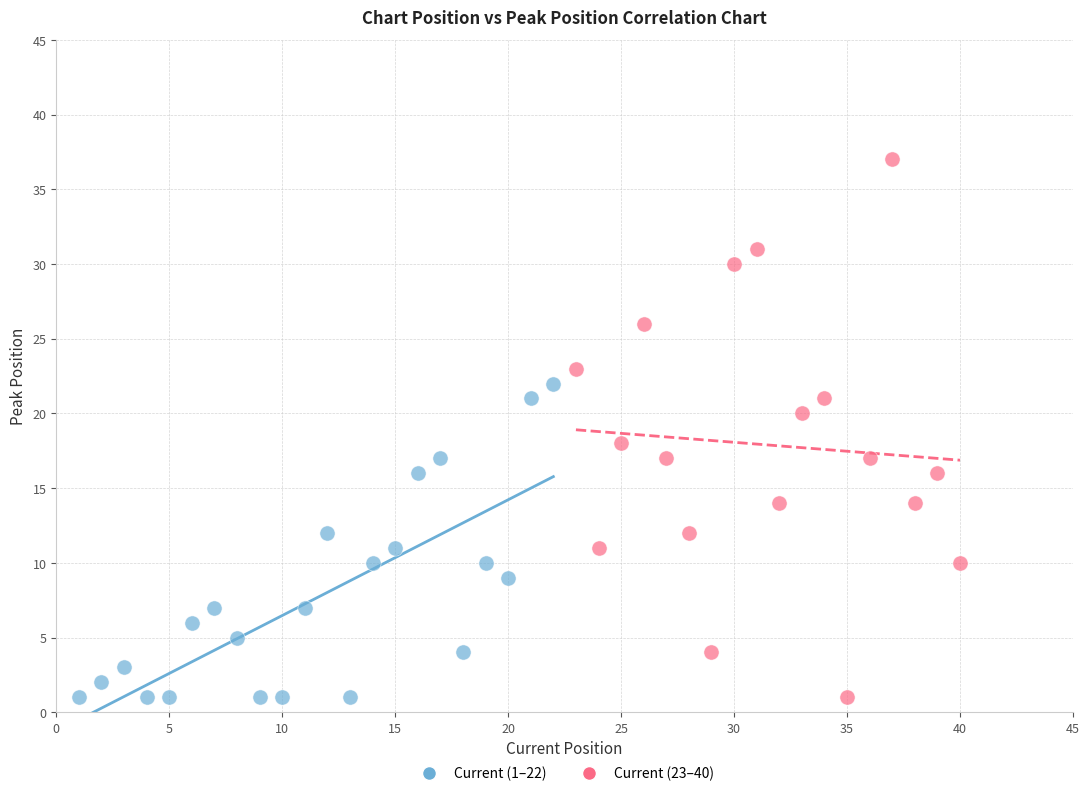

Which series contains the highest Y value?

Current (23–40)